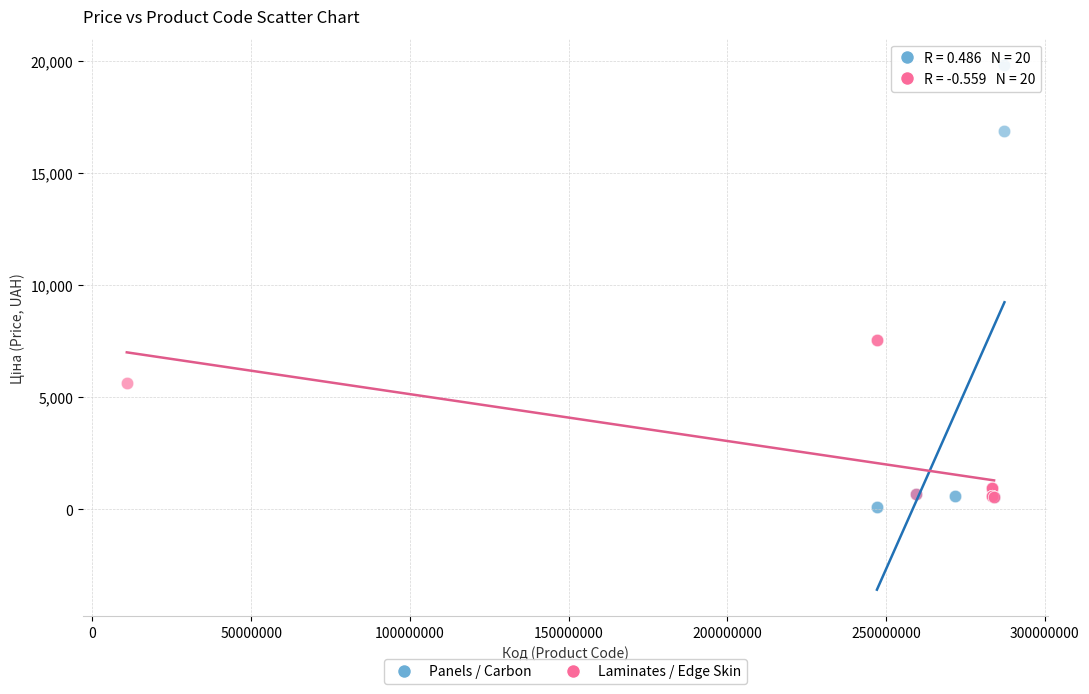

Which series has the widest spread of Y values?

Panels / Carbon